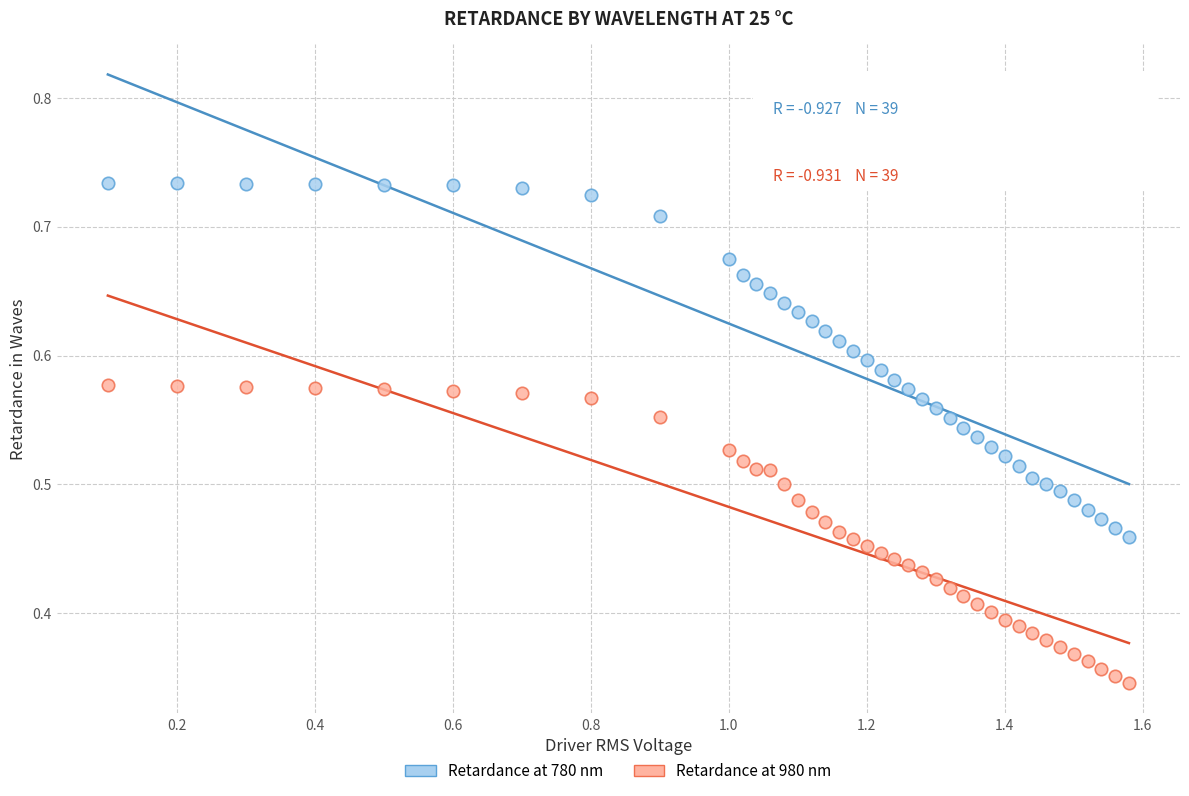

Which series contains the highest Y value?

Retardance at 780 nm